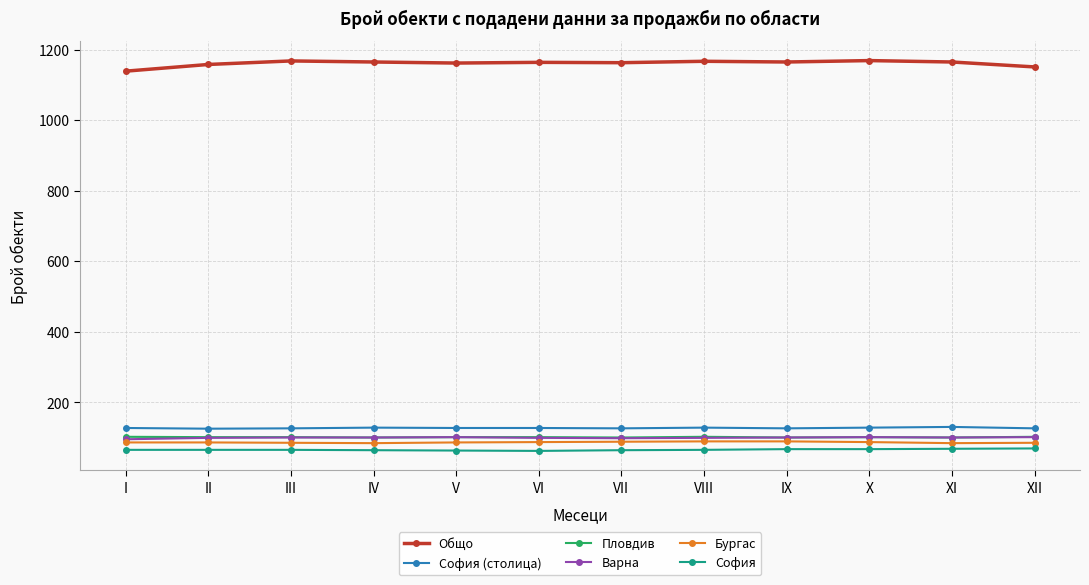

What is the value of the Бургас point at the 8th from the left?

89